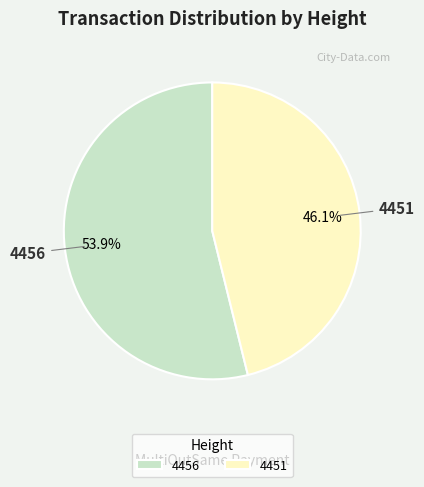

Rank the categories by value from lowest to highest.

4451, 4456